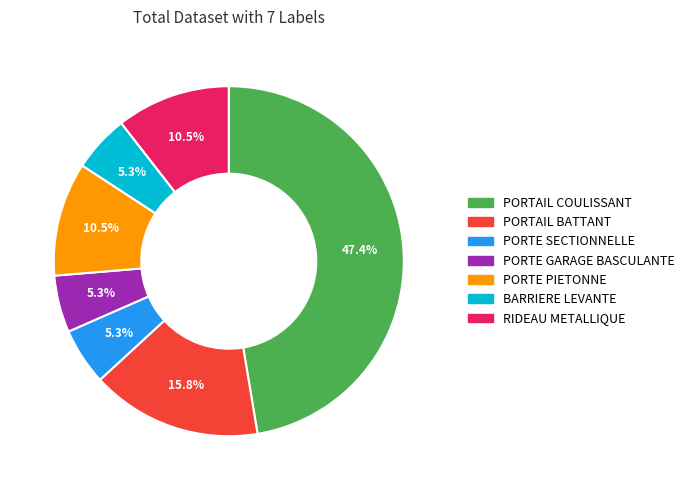

Between PORTAIL BATTANT and PORTE SECTIONNELLE, which is larger?

PORTAIL BATTANT